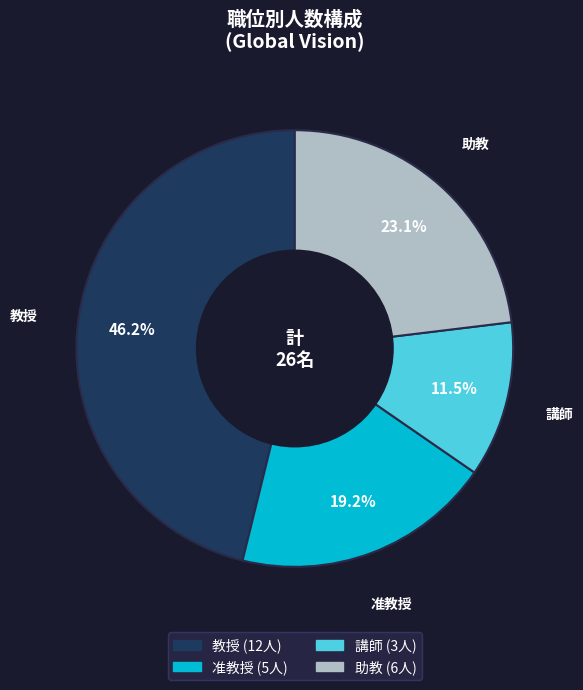

How many segments does this pie chart have?

4